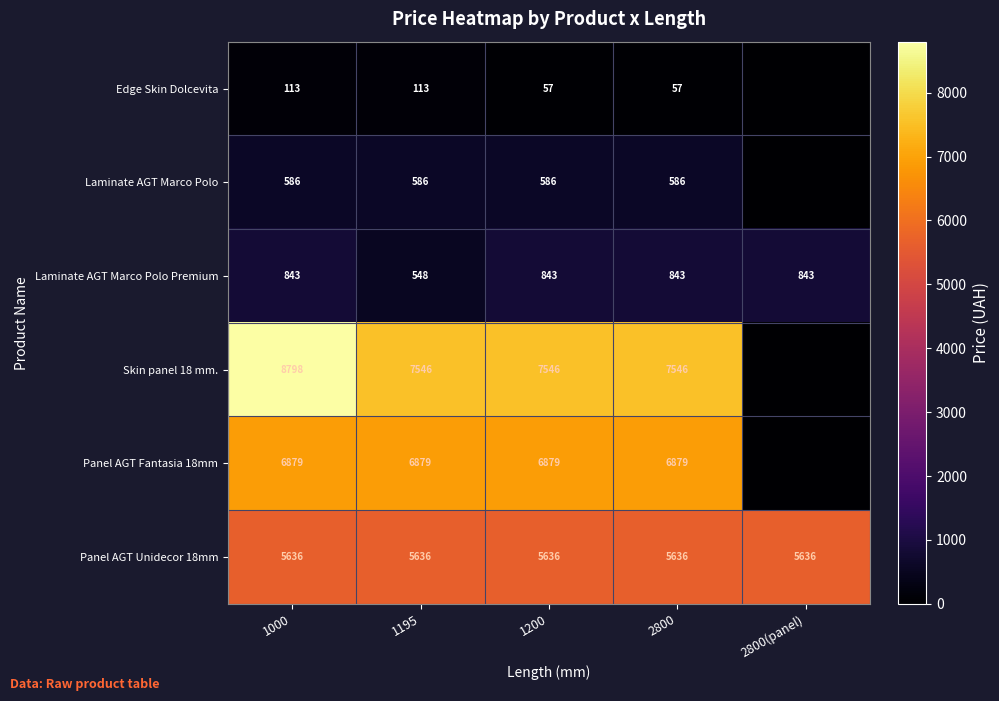

What is the sum of all Laminate AGT Marco Polo Premium values?

3920